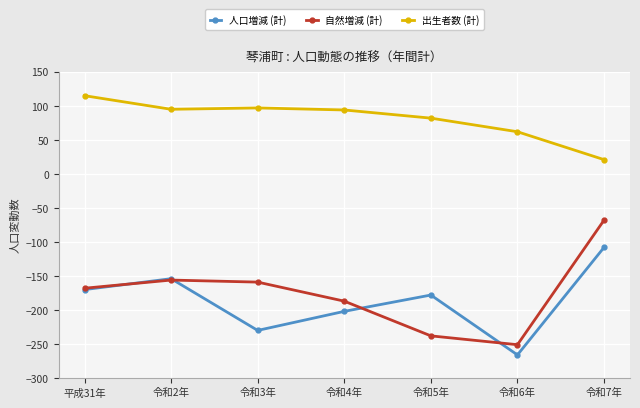

What is the lowest value of the 出生者数 (計) series?

21